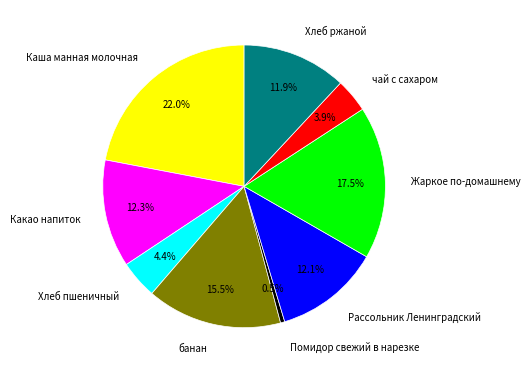

The Хлеб ржаной slice represents 4% of the pie. True or false?

False